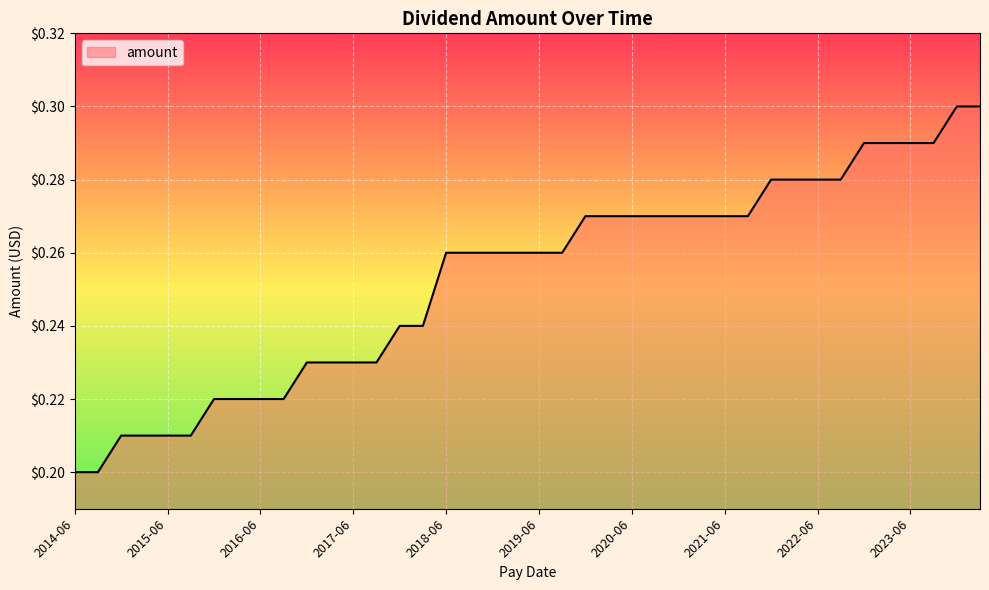

Is this an area chart (filled region under the line)?

Yes